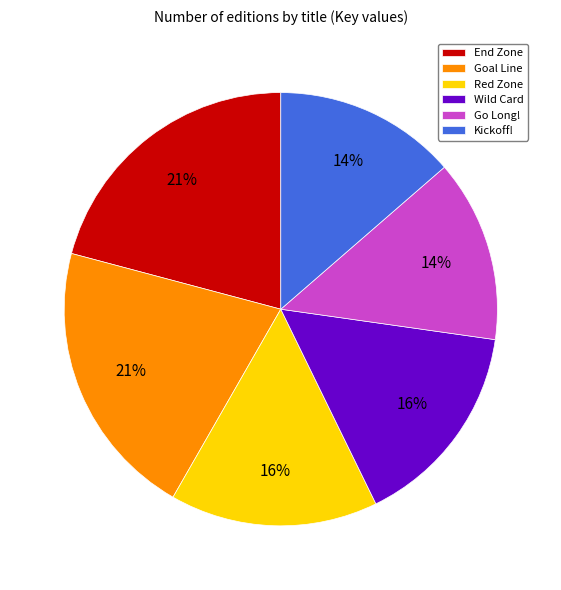

To the nearest percent, what is the combined percentage of Go Long! and End Zone?

34%